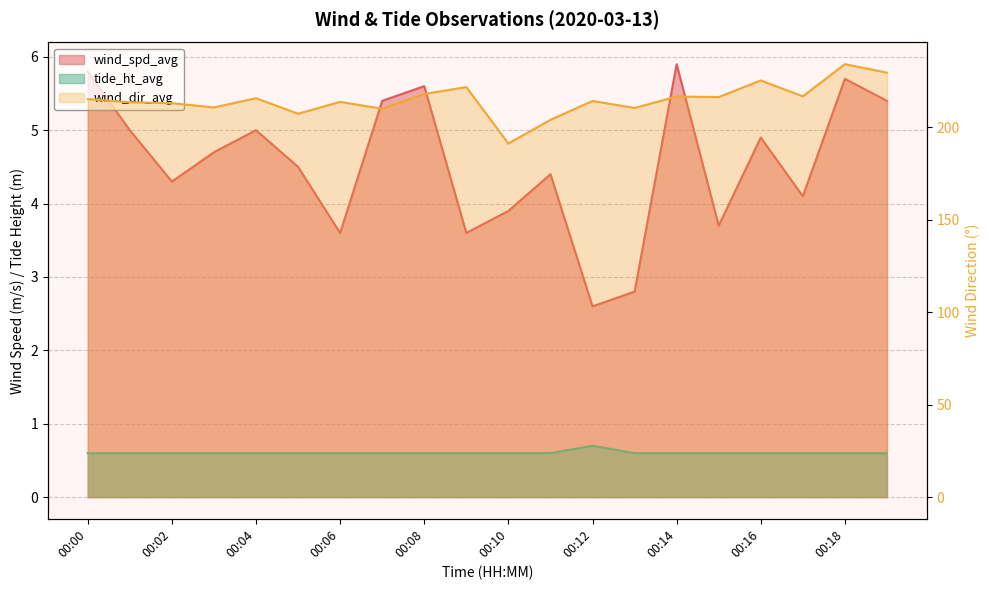

The value of wind_spd_avg at 00:14 is 1.5. True or false?

False